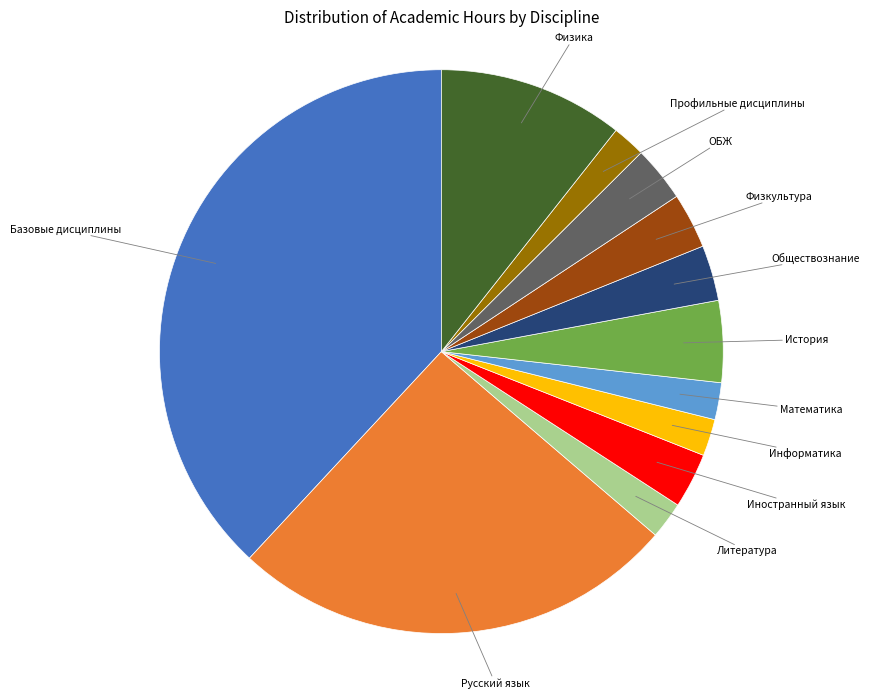

Is there any slice that represents more than half of the pie?

No